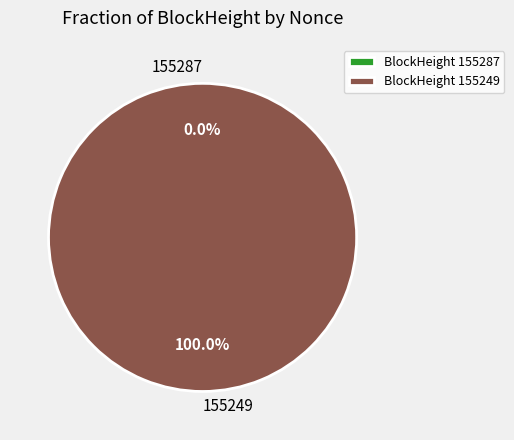

What is the smallest slice in the pie chart?

155287